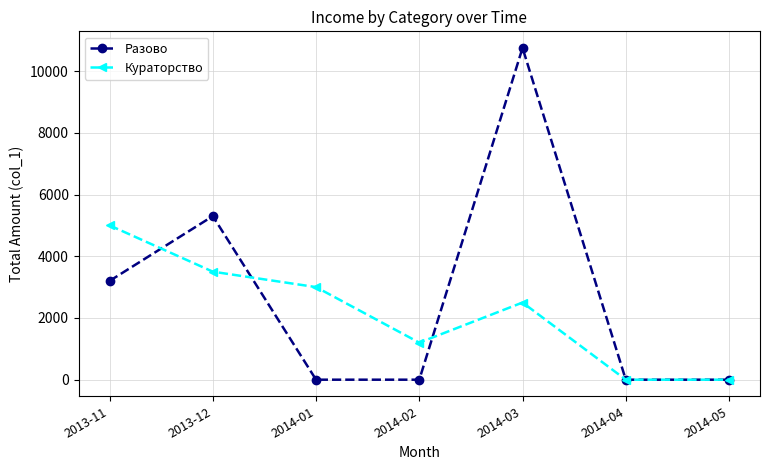

What is the value of the Кураторство point at the 3rd from the left?

3000